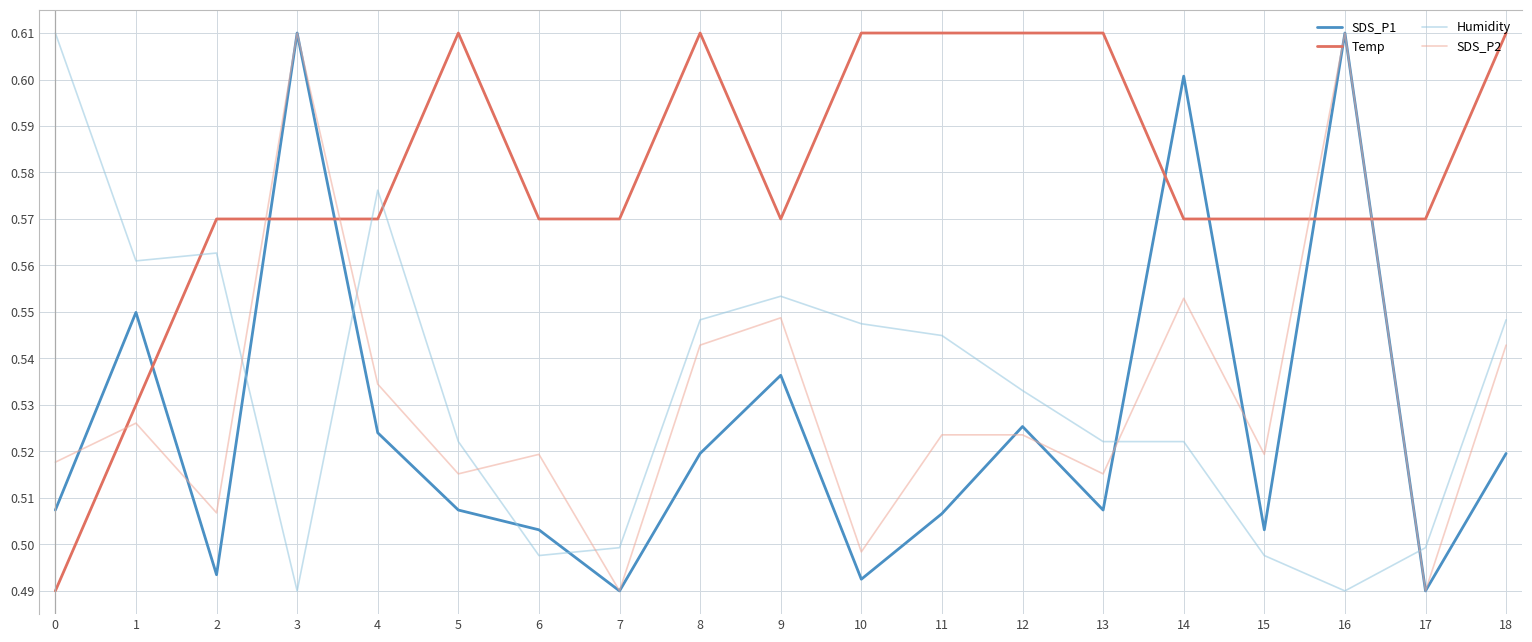

True or false: Temp and Humidity cross at least once.

True